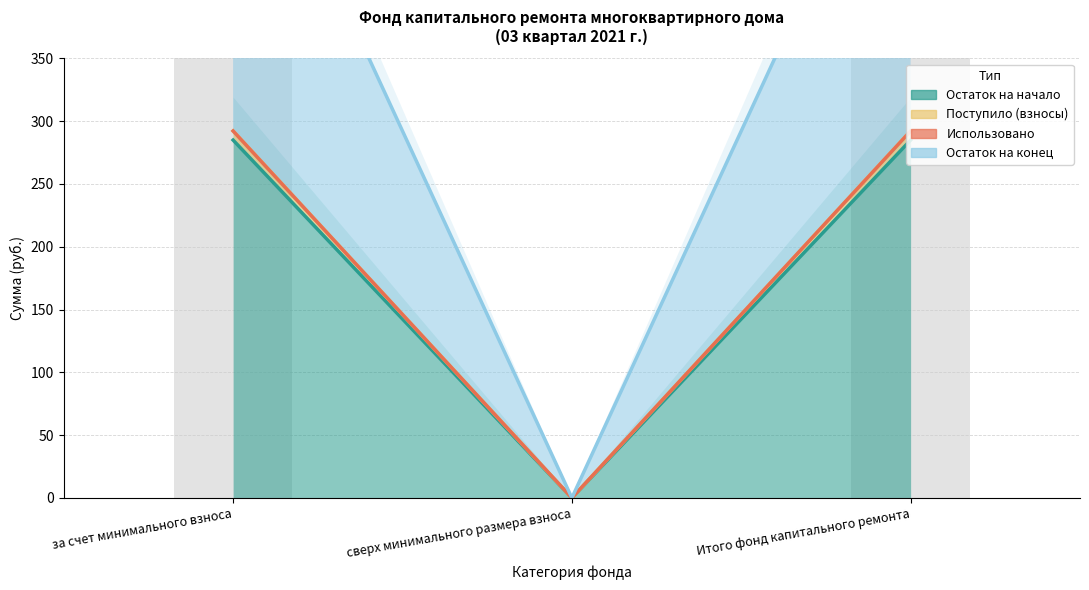

The value of Остаток на начало at Итого фонд капитального ремонта is 284.9. True or false?

True